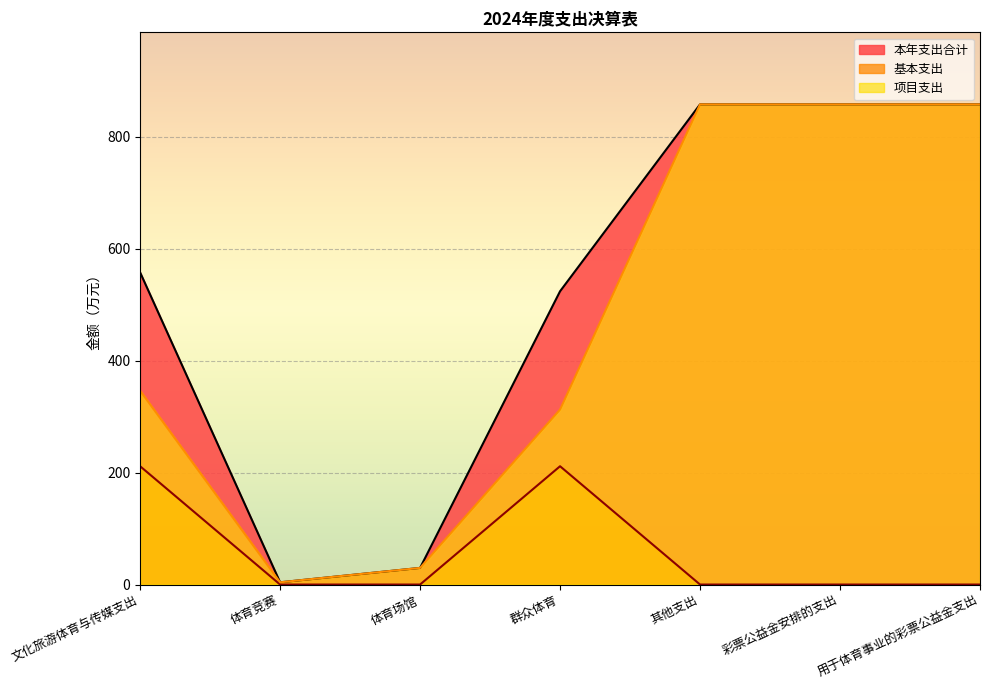

True or false: 本年支出合计 and 项目支出 cross at least once.

False